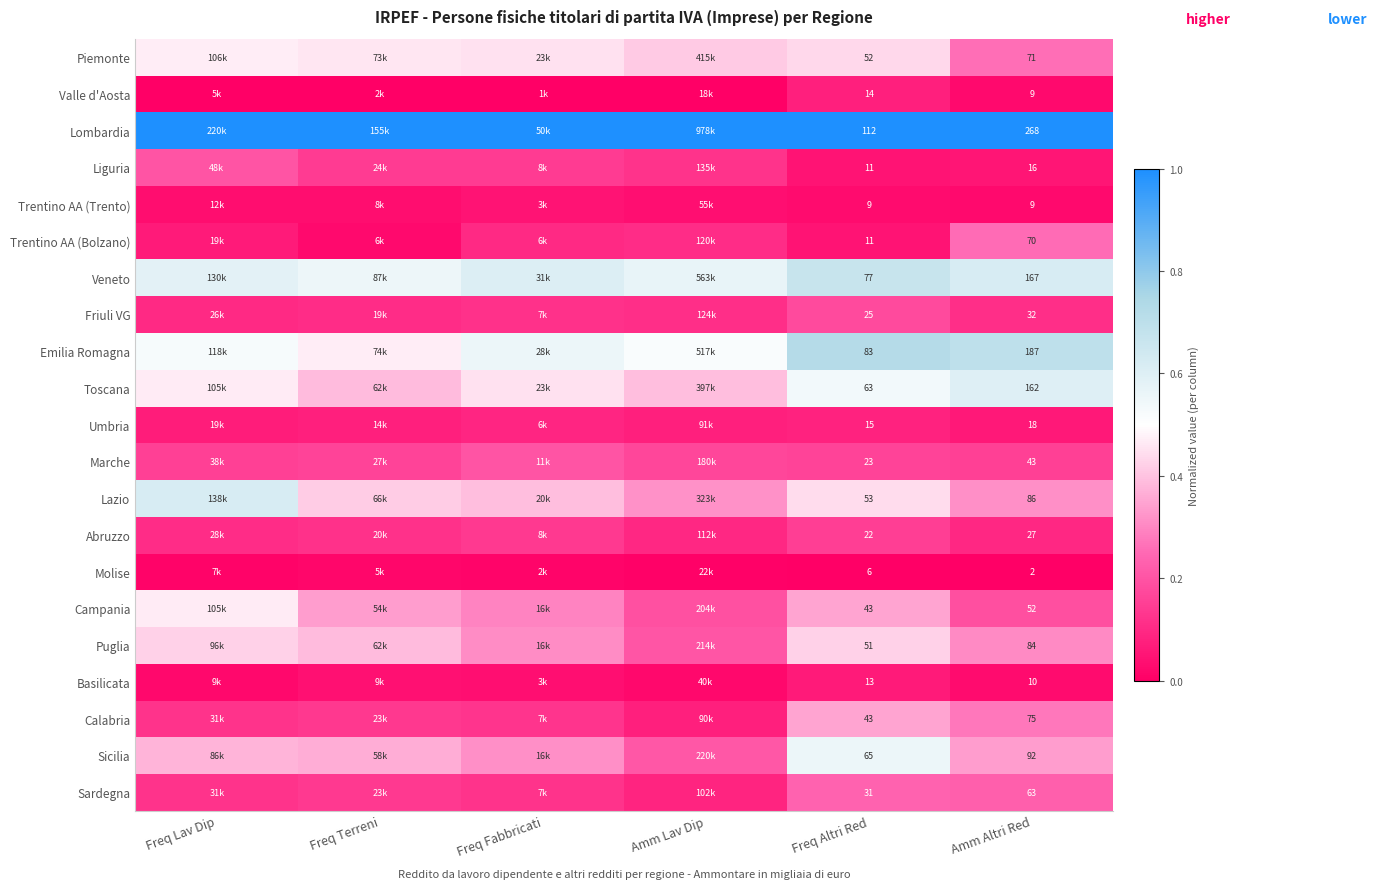

Is the value of Veneto at Amm Altri Red greater than the value of Basilicata at Amm Altri Red?

Yes